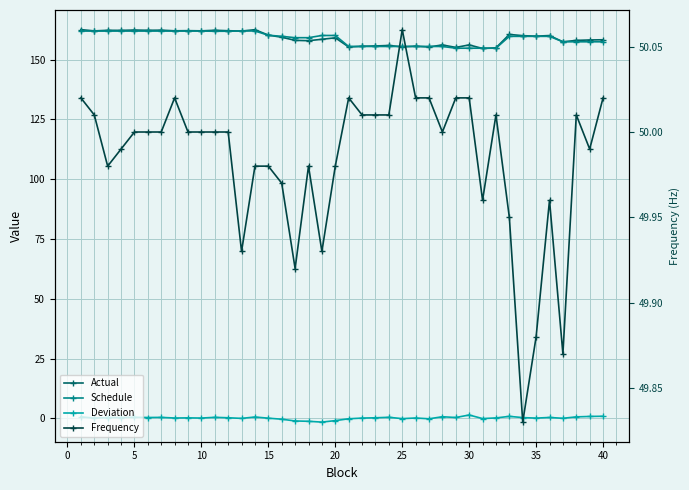

How many values in the Schedule series exceed 159?

24